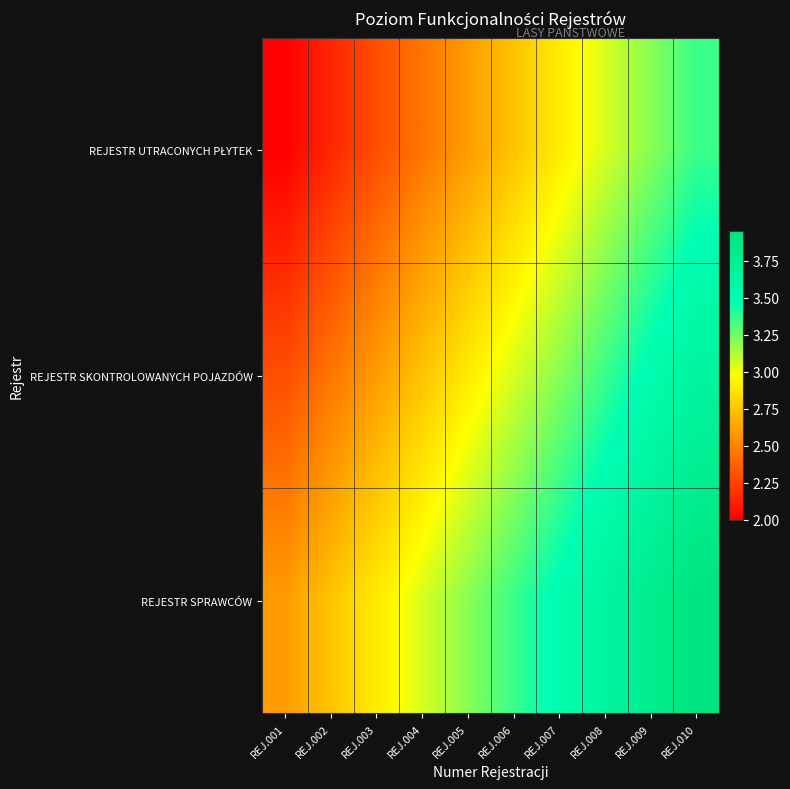

Between REJ.003 and REJ.008, which is larger?

REJ.008